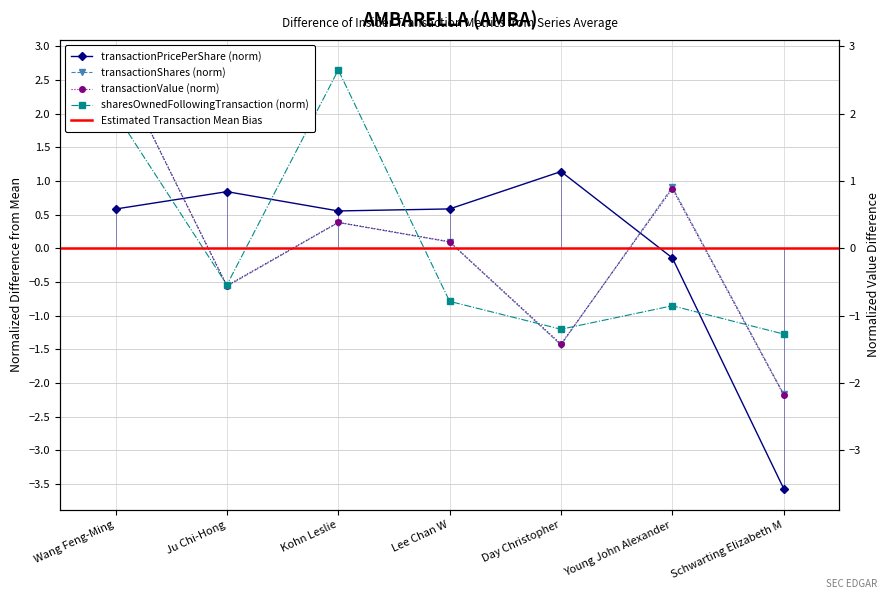

How many times do sharesOwnedFollowingTransaction and transactionValue cross each other?

5